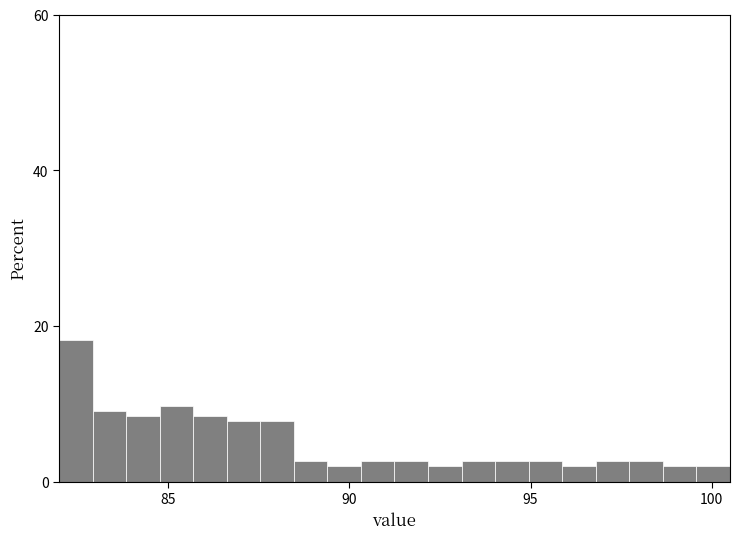

Around what value on the x-axis is the tallest bar? Give the approximate position of its centre, as read against the axis.

82.5